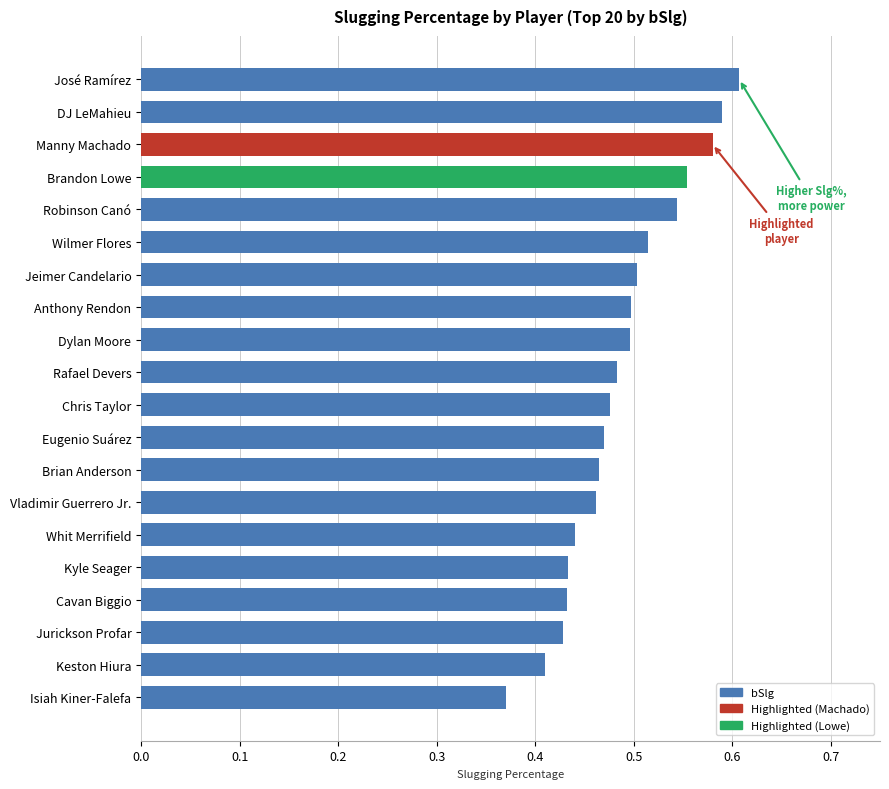

What is the sum of all values?

9.8